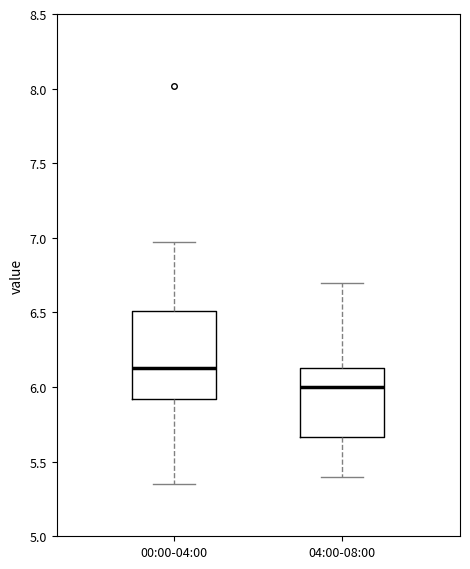

Where does the lower whisker of the box for 04:00-08:00 end on the y-axis? The values are not printed on the chart, so give them approximately, as read against the axis.

5.40